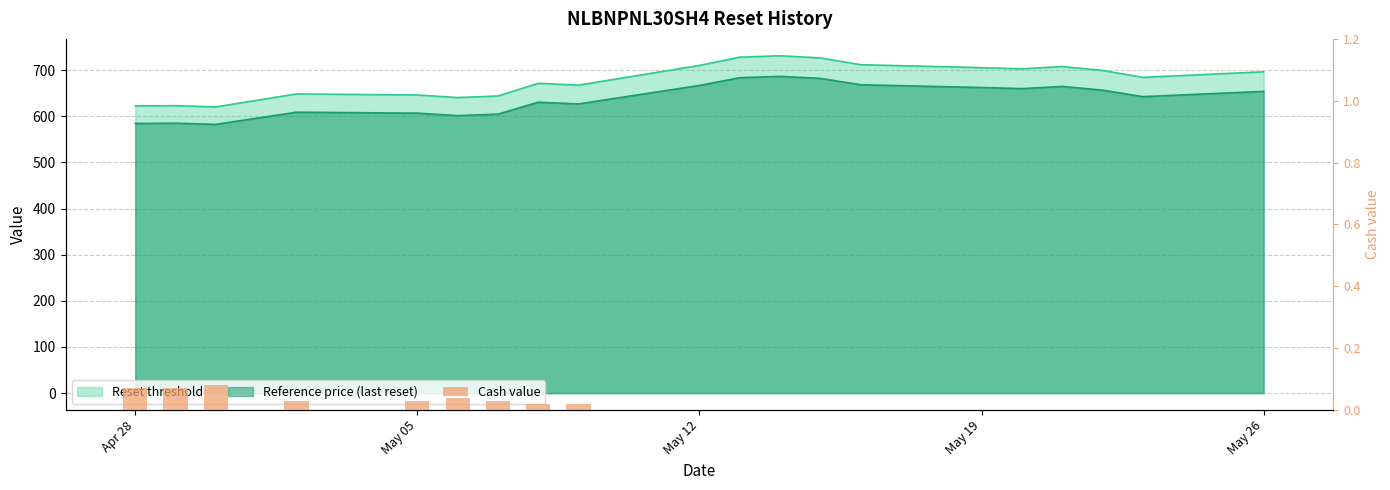

The value at 13 is 0.0. True or false?

False